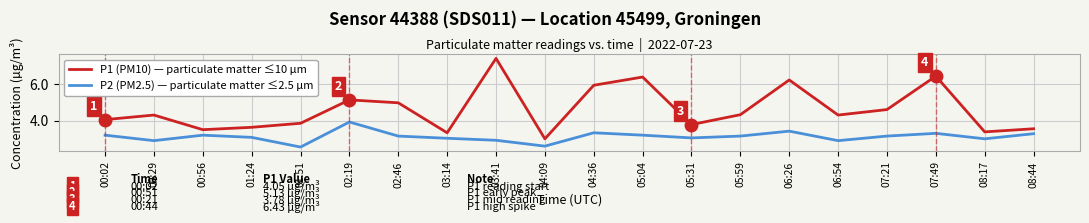

What position from the right is 00:29?

19